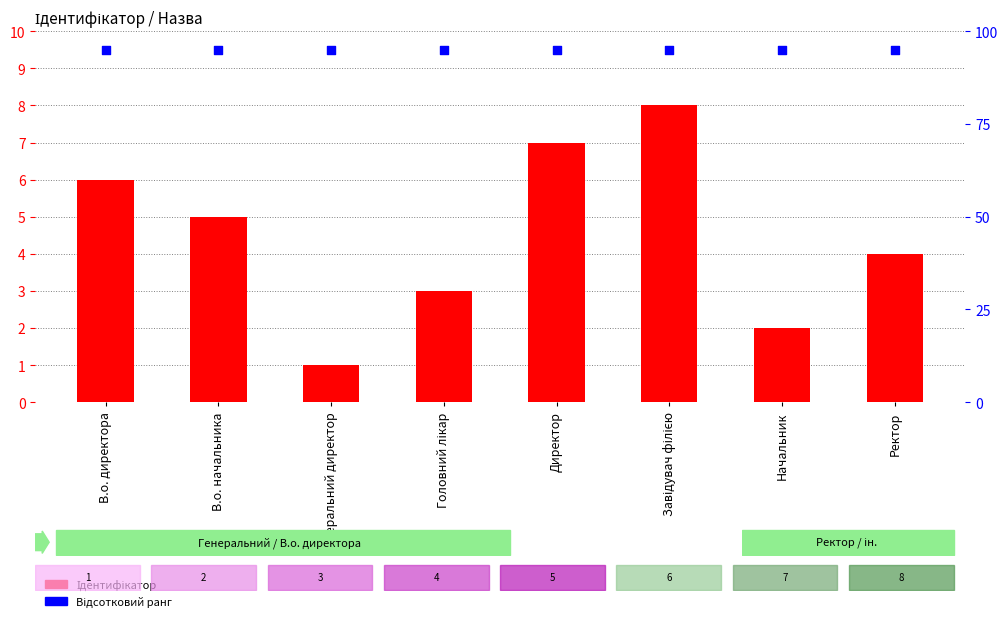

At how many categories does at least one series exceed 38?

8